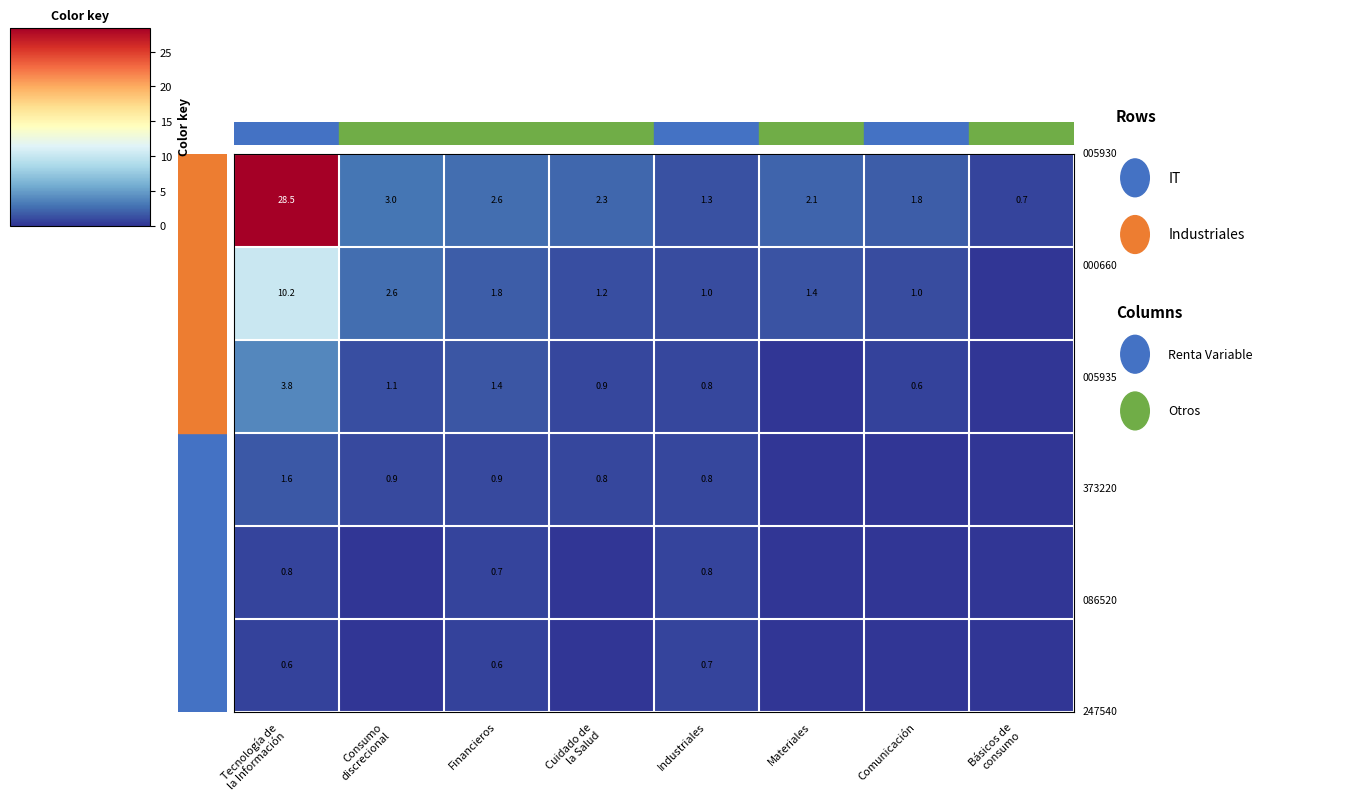

What is the difference between the highest and lowest values at Industriales?

0.6